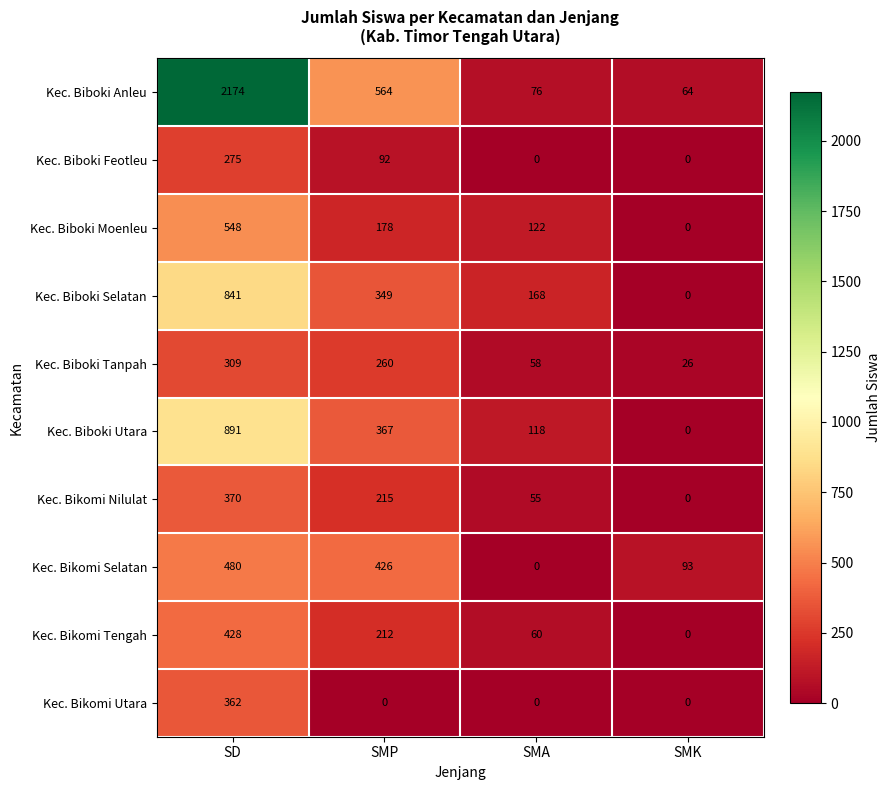

What is the sum of the Kec. Biboki Tanpah values at SMK and SMA?

84